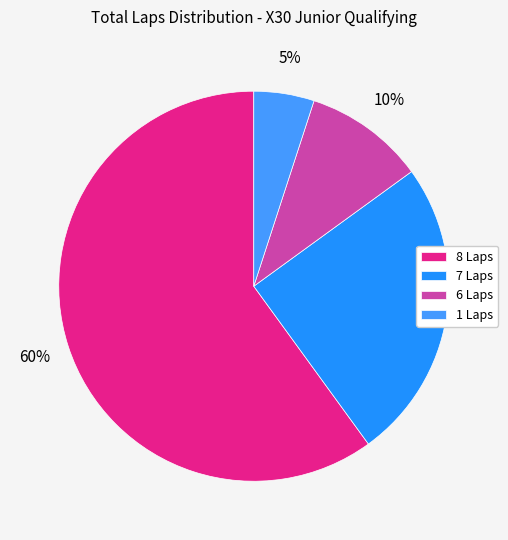

How many slices are in this pie chart?

4